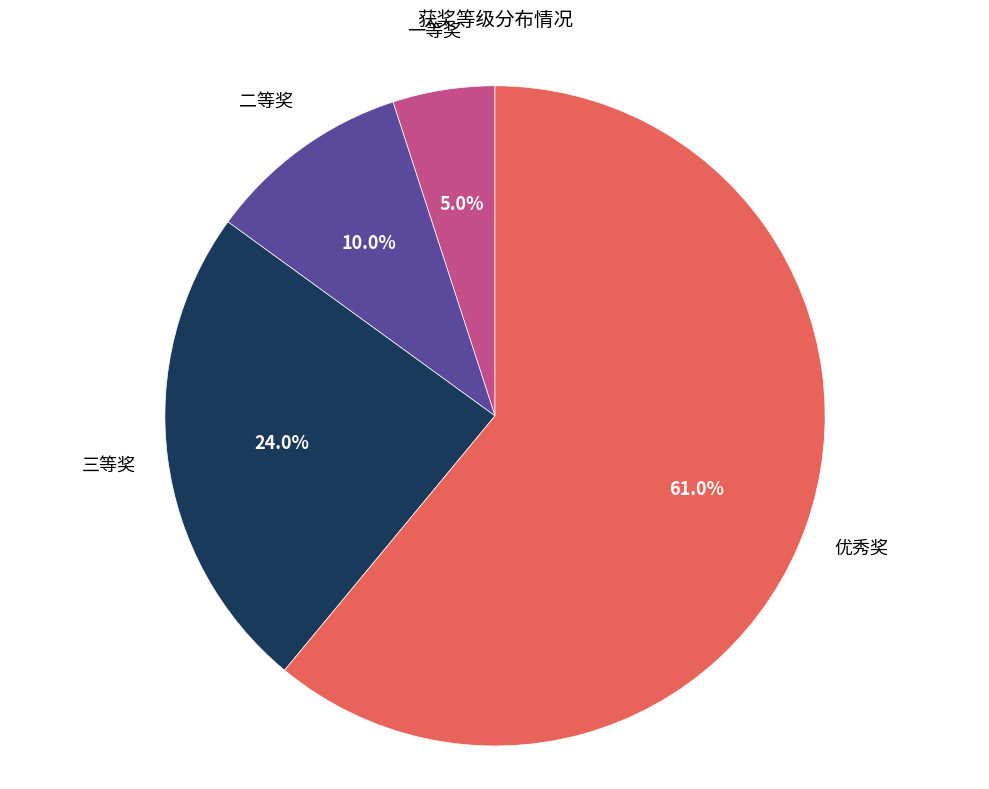

Count the number of slices in the pie.

4